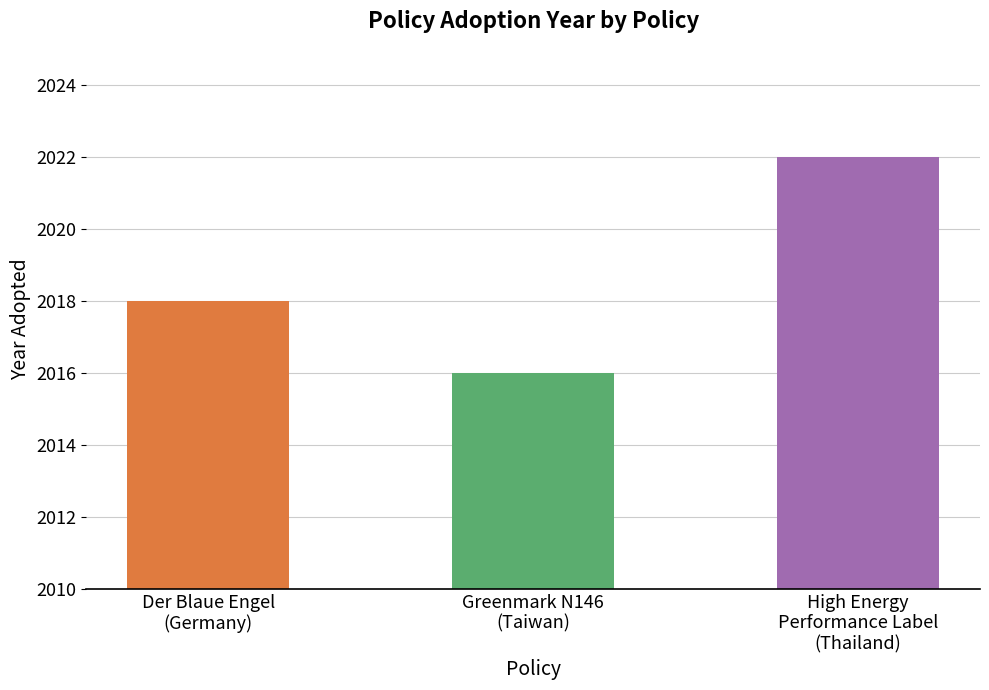

What is the change in value from Der Blaue Engel
(Germany) to Greenmark N146
(Taiwan)?

-2